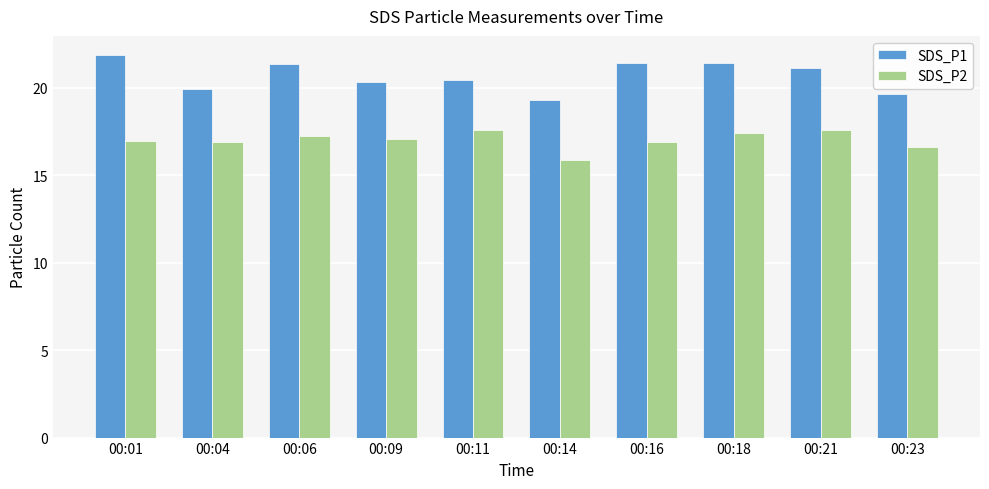

How many values in the SDS_P1 series are below 21?

5